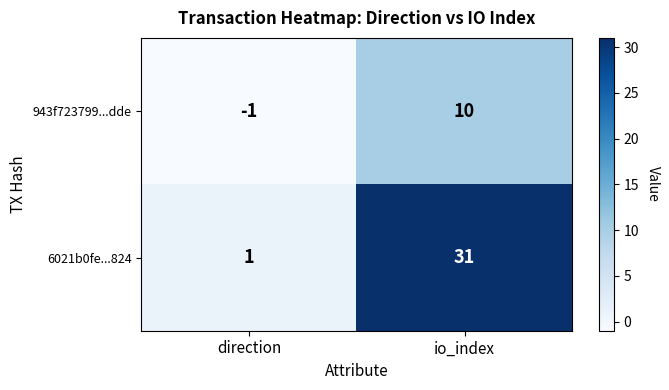

Which series has the largest range (max minus min)?

6021b0fe...824